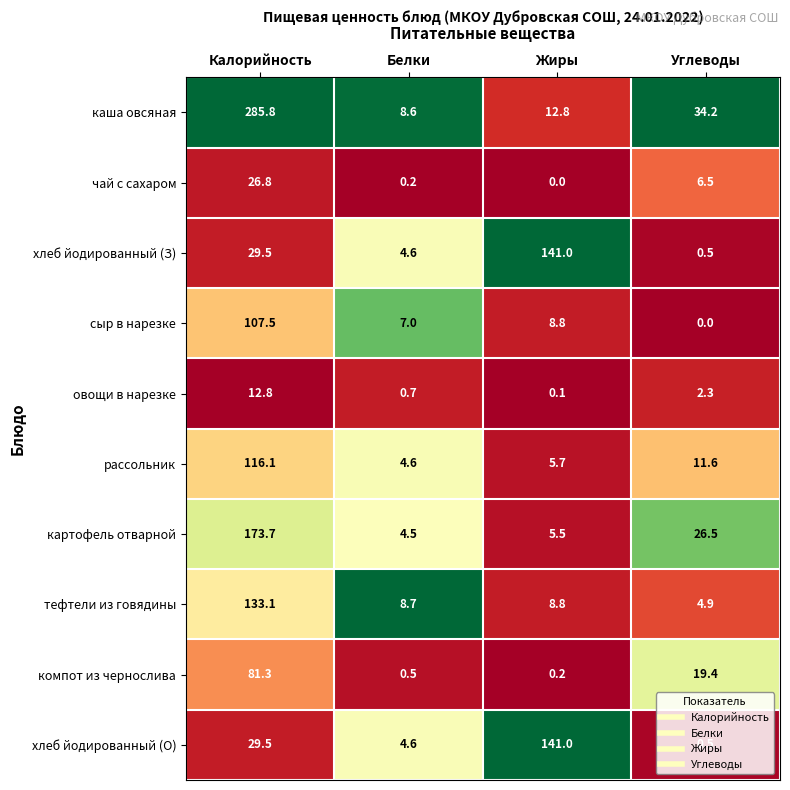

Which series has the largest range (max minus min)?

каша овсяная